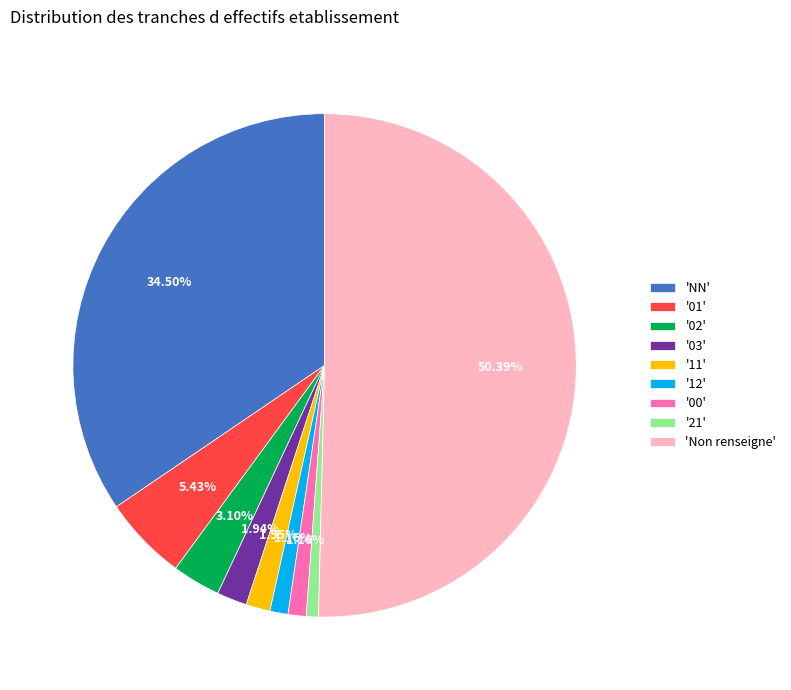

Which slice is the largest?

'Non renseigne'